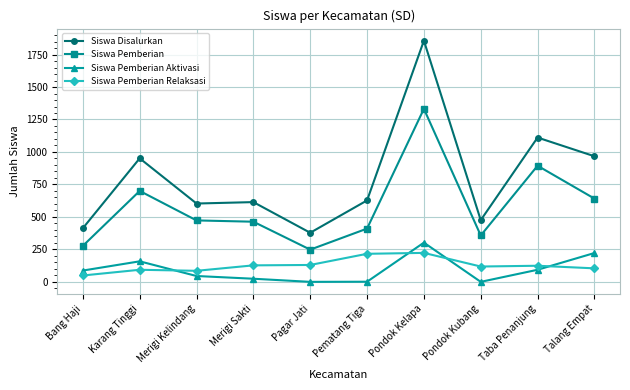

Rank the series by their maximum value, from lowest to highest.

Siswa Pemberian Relaksasi, Siswa Pemberian Aktivasi, Siswa Pemberian, Siswa Disalurkan